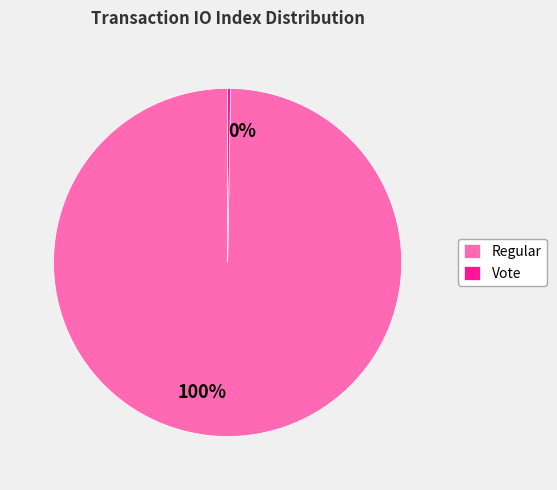

To the nearest percent, what is the combined percentage of Vote and Regular?

100%